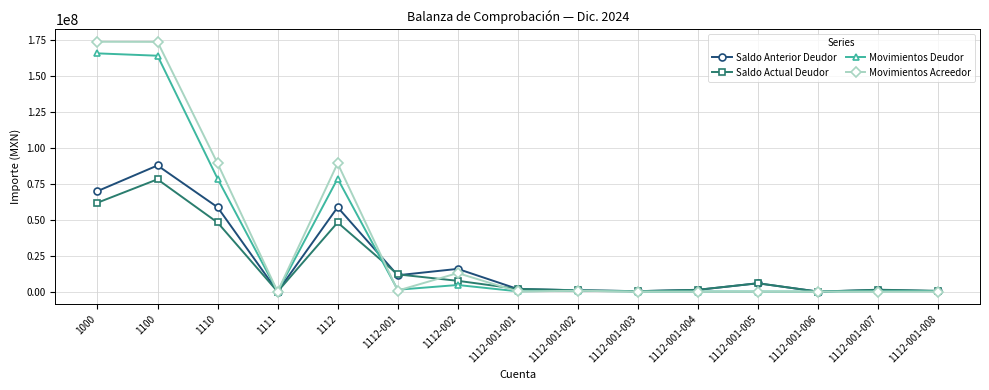

Which series changed the most between 1111 and 1112?

Movimientos Acreedor